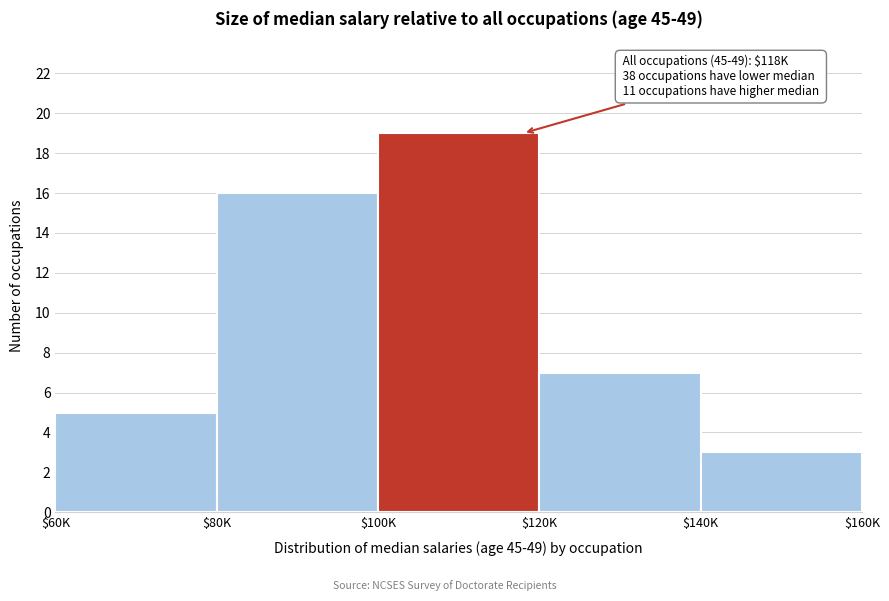

Reading left to right, extract all data points from this chart.

5	16	19	7	3